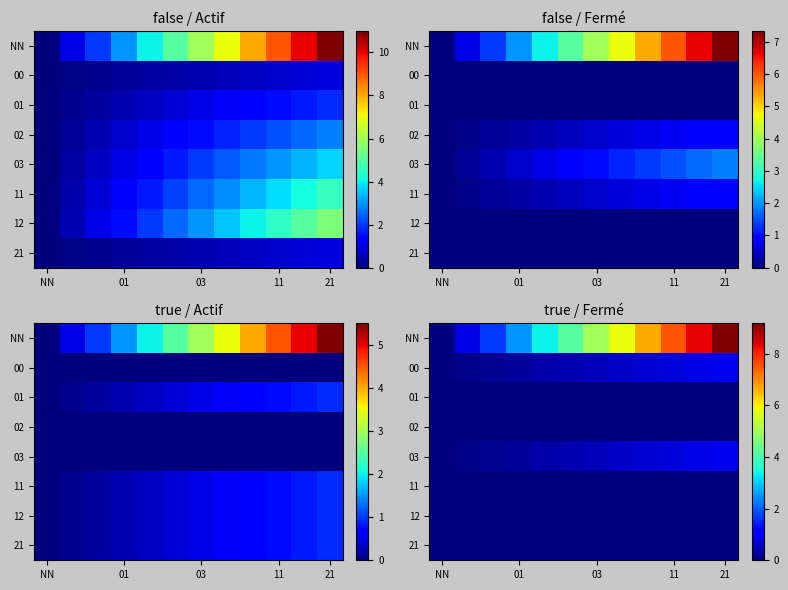

What is the highest value of the NN series?

9.2